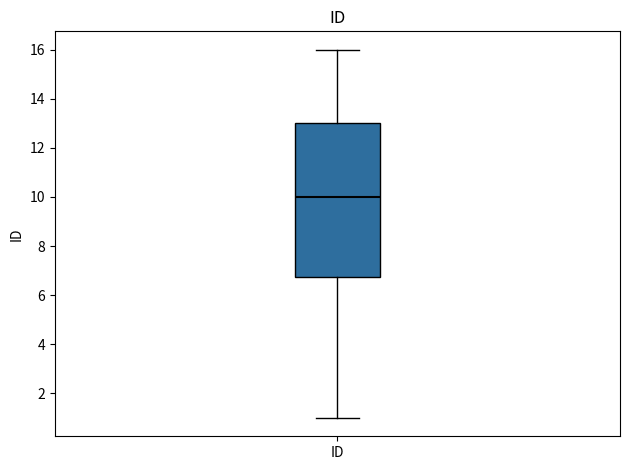

Where does the lower whisker of the box for ID end on the y-axis? The values are not printed on the chart, so give them approximately, as read against the axis.

1.0